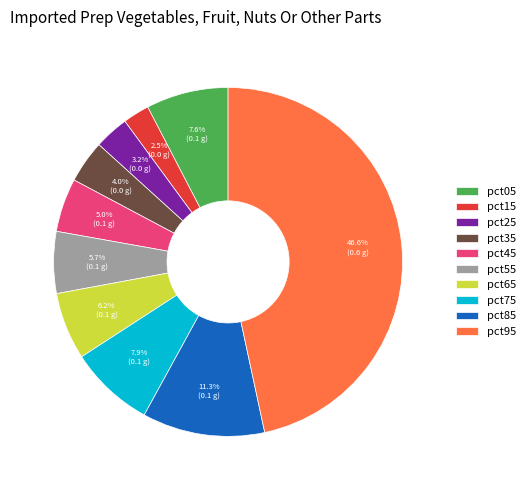

To the nearest percent, what portion does pct05 represent?

8%